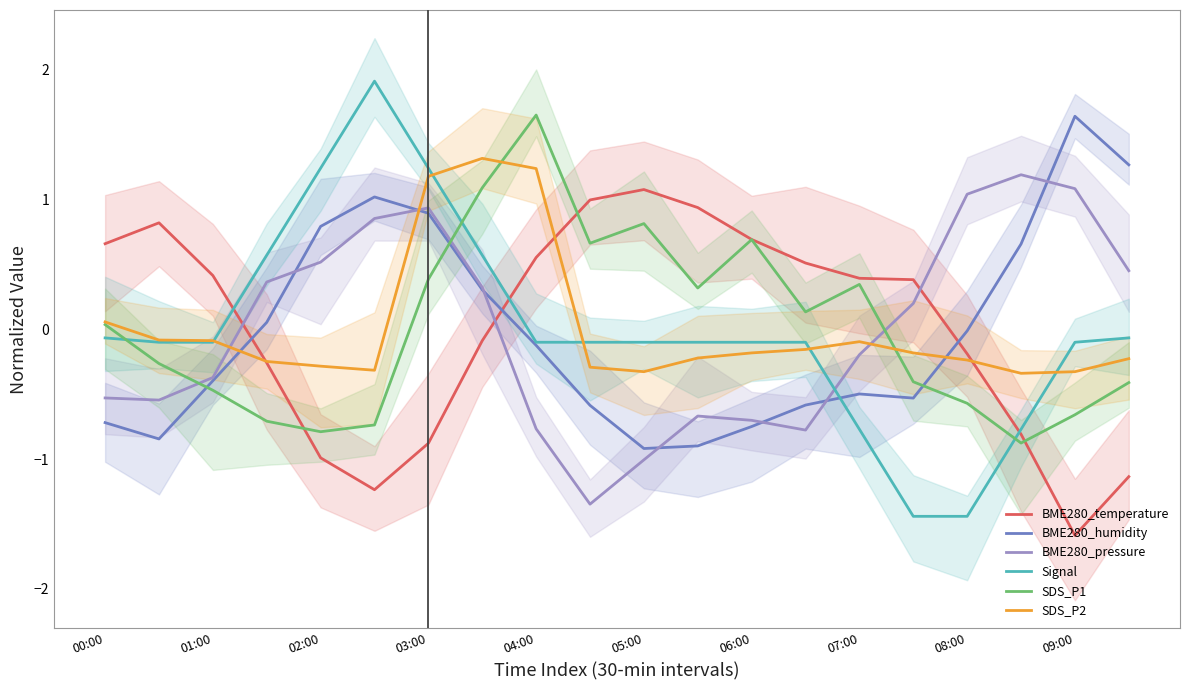

What is the label of the 1st point from the right?

19